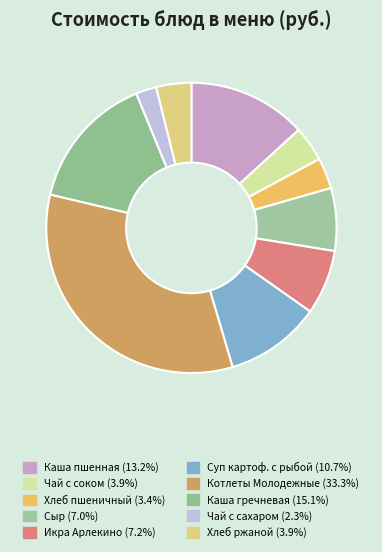

Rank the categories by value from lowest to highest.

Чай с сахаром, Пшеничный, Ржаной, Чай с фруктовым соком, Сыр порциями, Икра Арлекино, Суп картофельный с крупой с рыбой, Каша молочная пшенная с маслом, Каша гречневая рассыпчатая, Котлеты Молодежные с соусом